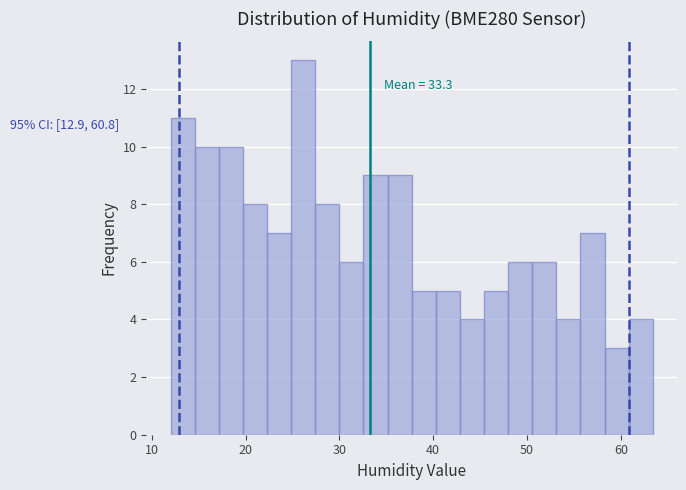

Around what value on the x-axis is the tallest bar? Give the approximate position of its centre, as read against the axis.

26